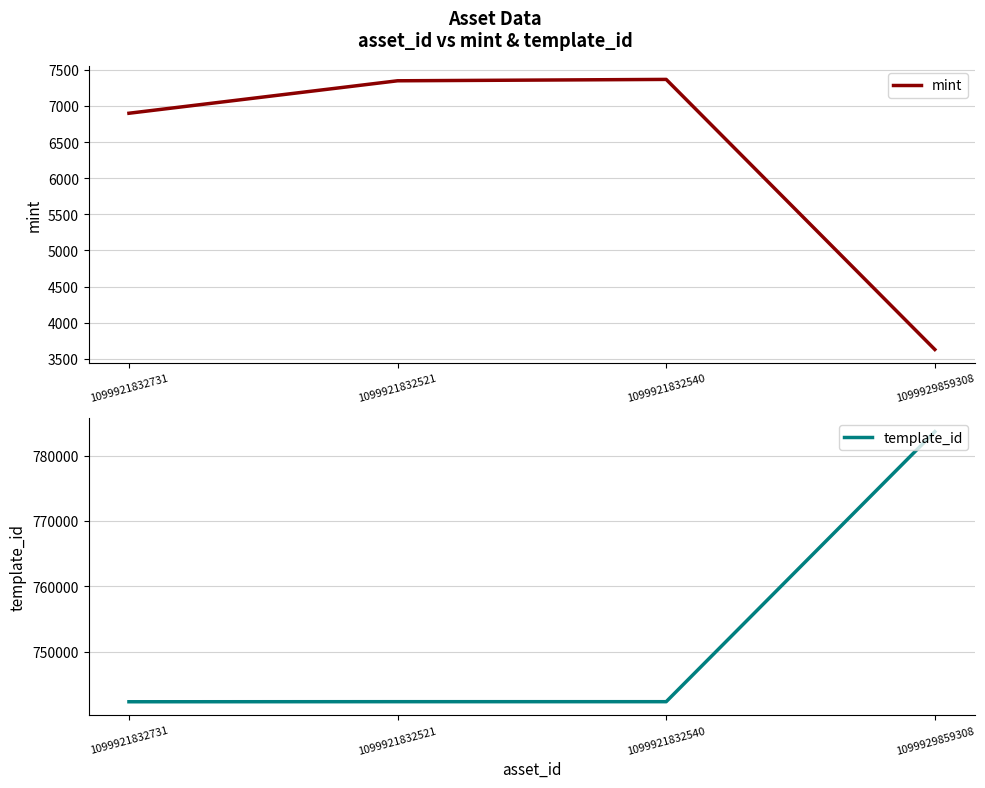

At which label is mint closest to 5498?

1099921832731